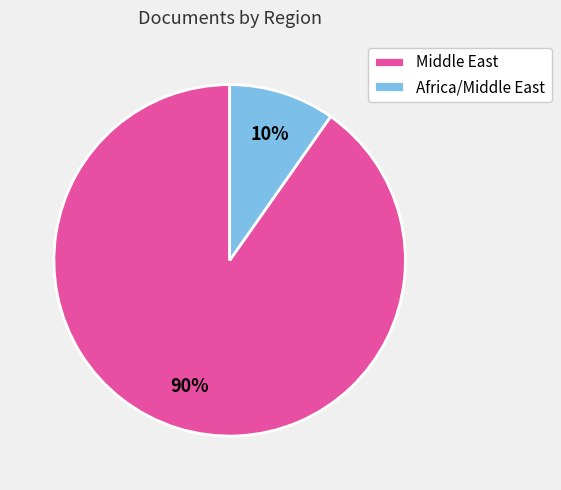

Rank the categories by value from highest to lowest.

Middle East, Africa/Middle East